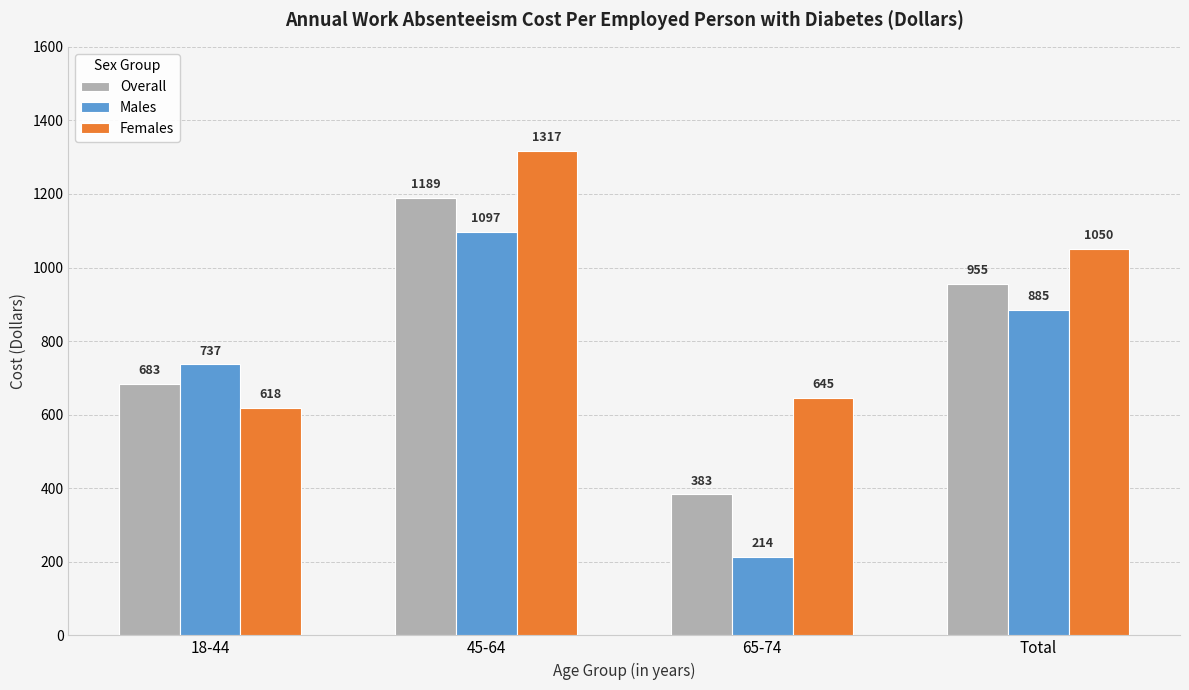

Reading left to right, transcribe all the data shown in this chart.

Overall: 683	1189	383	955
Males: 737	1097	214	885
Females: 618	1317	645	1050